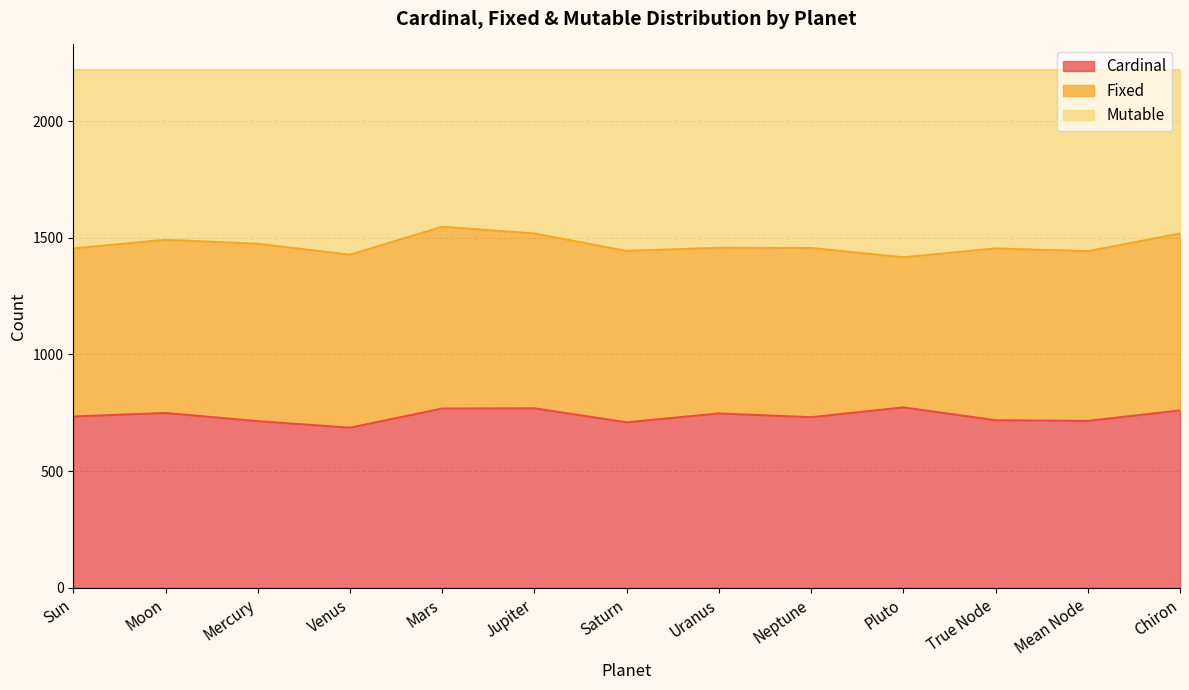

What is the lowest value of the Cardinal series?

686